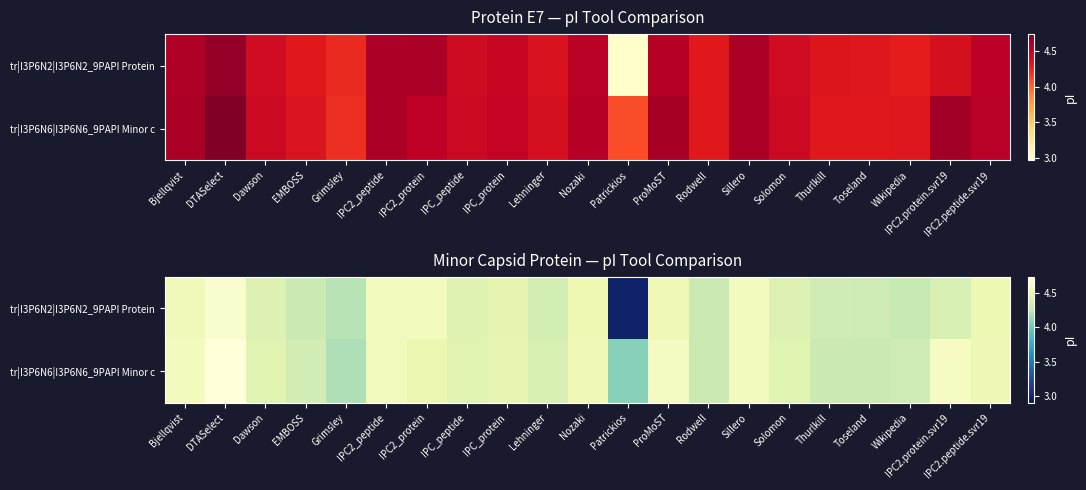

Rank the series by their average value, from lowest to highest.

tr|I3P6N2|I3P6N2_9PAPI Protein, tr|I3P6N6|I3P6N6_9PAPI Minor c